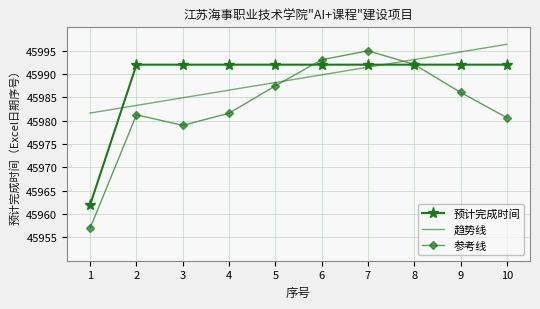

Which series has the widest spread of values?

参考线